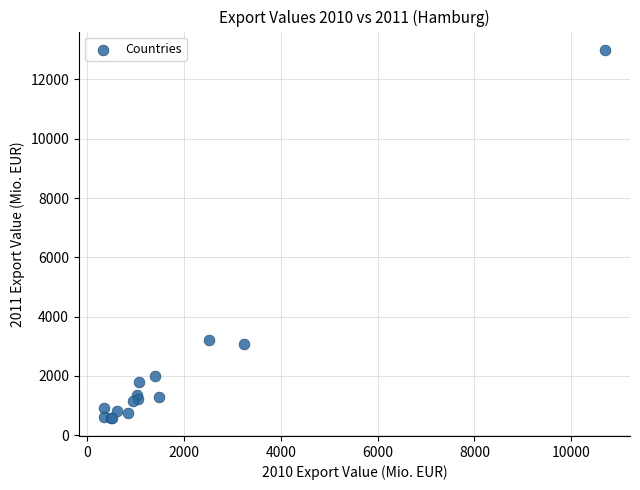

What Y value in the scatter plot is closest to 6793?

3221.3